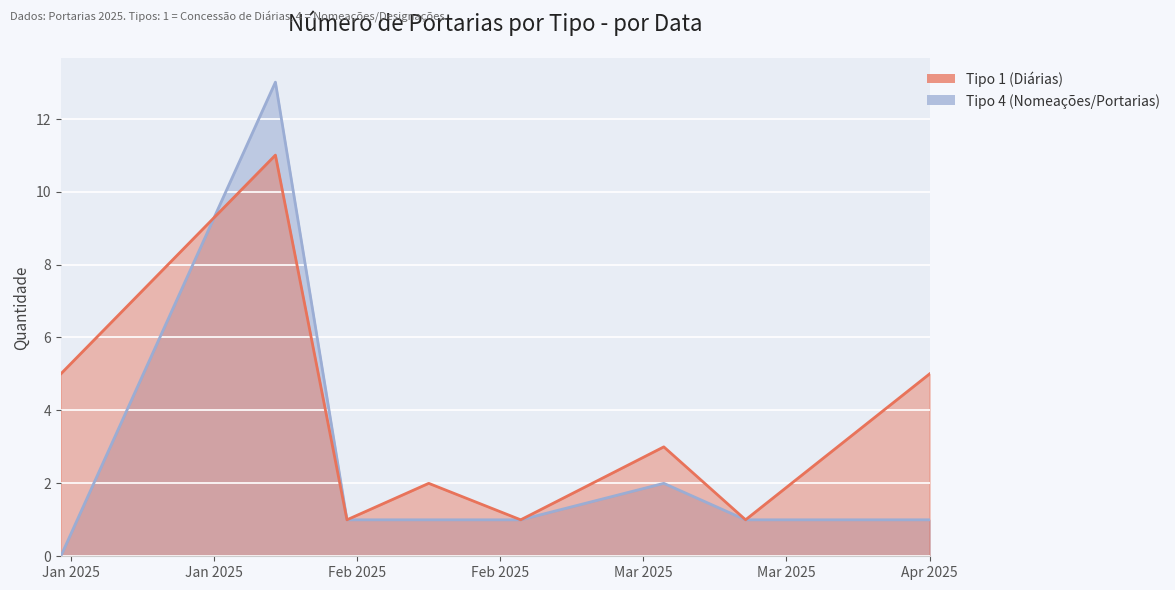

Where is the first local maximum for Tipo 4 (Nomeações/Portarias)?

2025-01-27